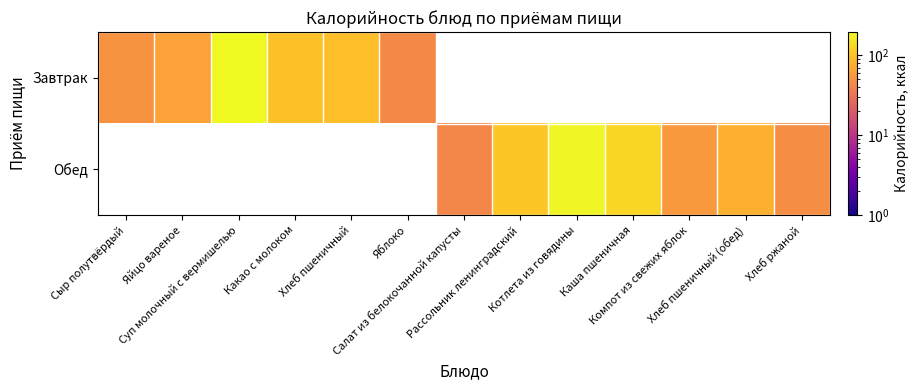

What is the difference between the maximum and minimum values in the Завтрак series?

151.0